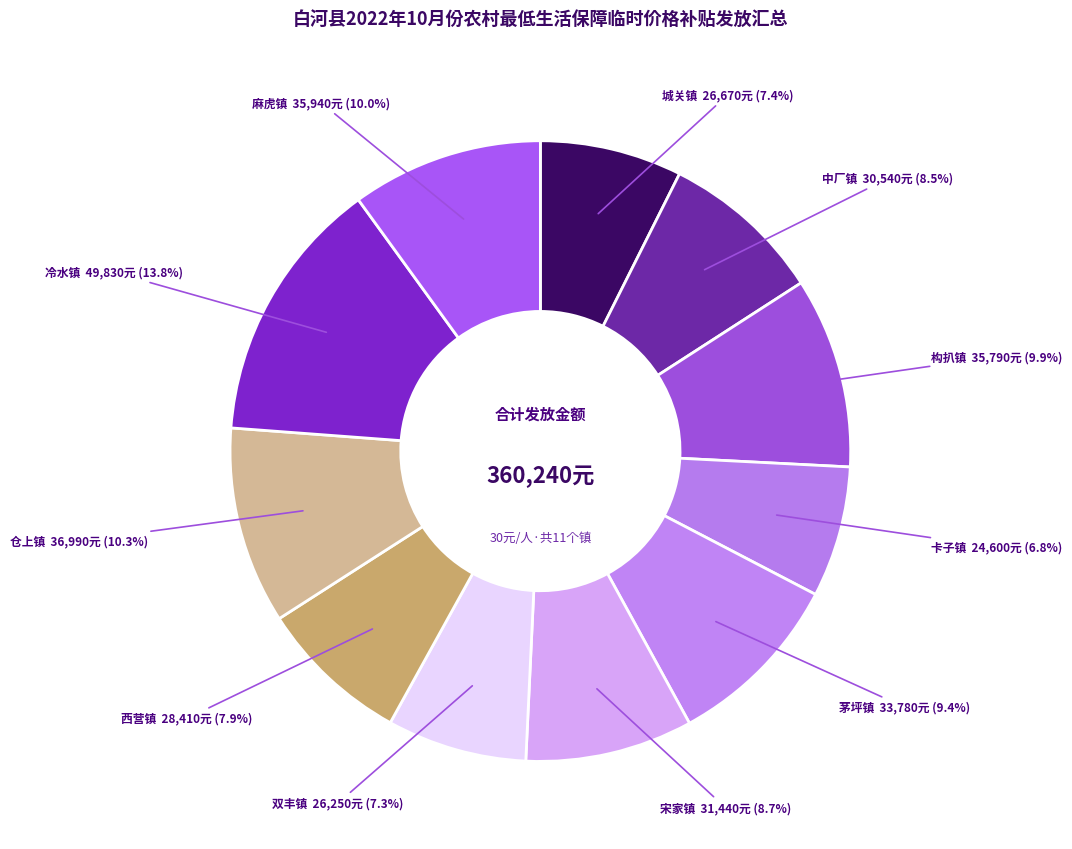

Which category has the biggest portion of the pie?

冷水镇